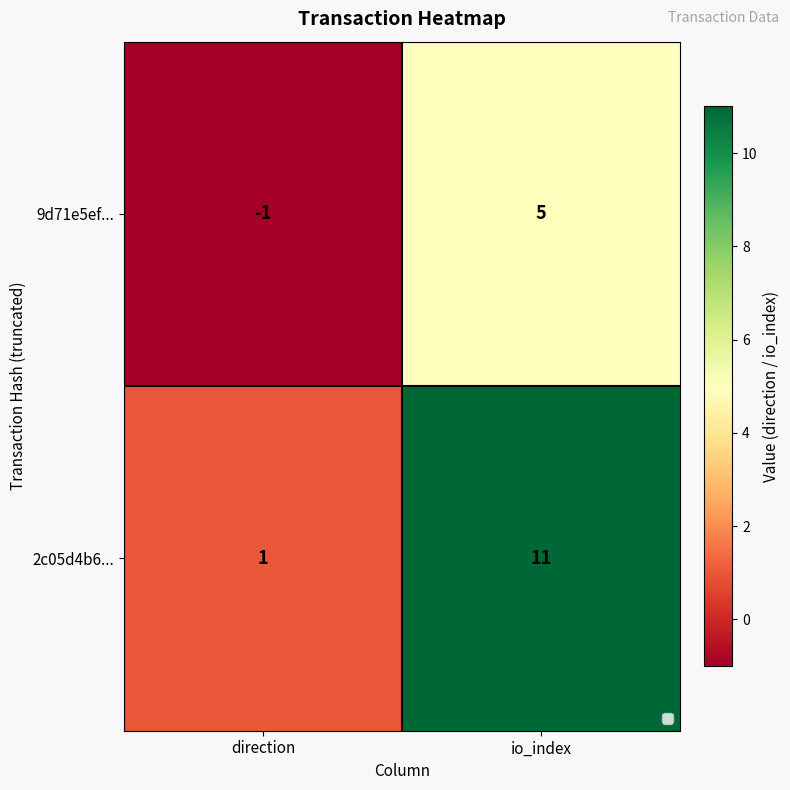

Rank the series at io_index from highest to lowest value.

2c05d4b6..., 9d71e5ef...